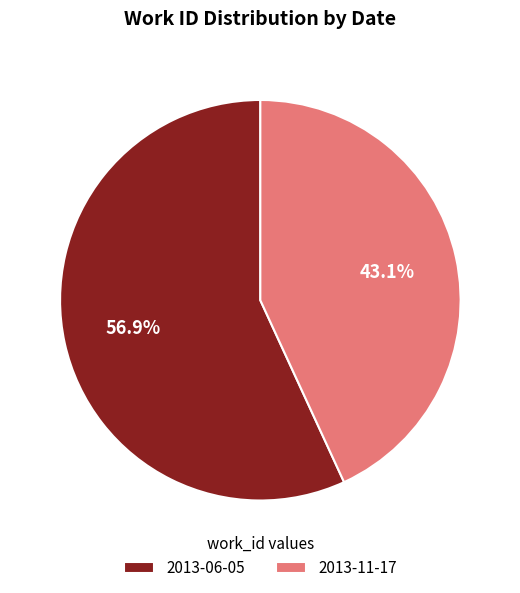

Does 2013-06-05 account for over 50% of the chart?

Yes